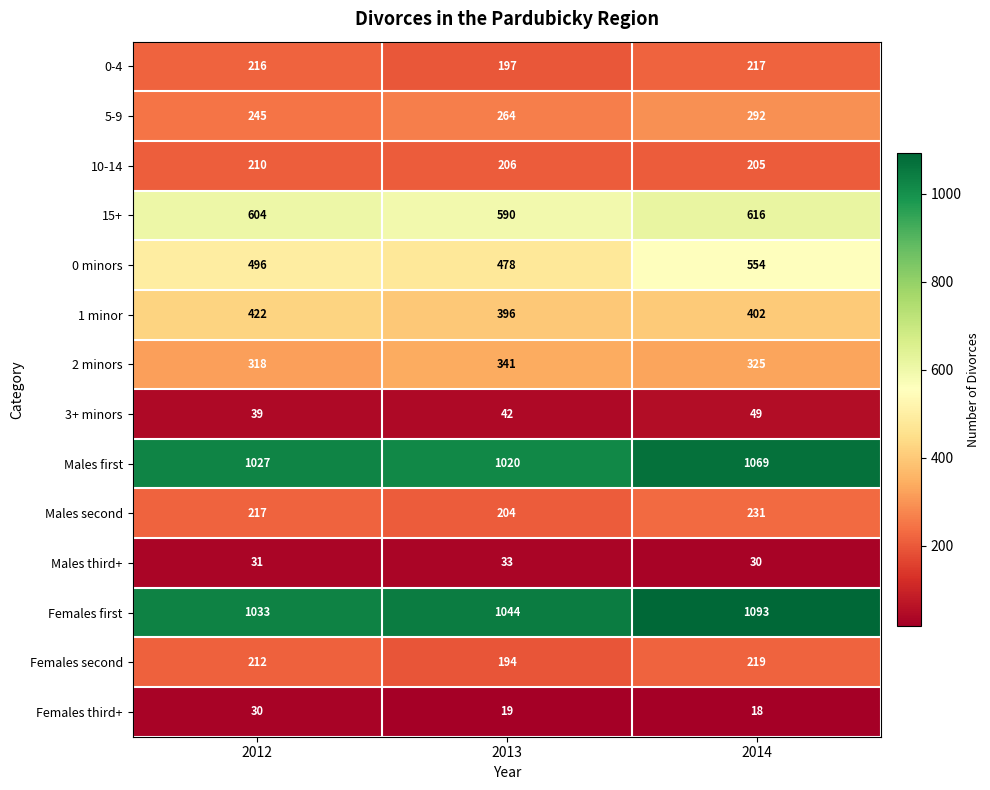

At which category is the sum across all series the highest?

2014